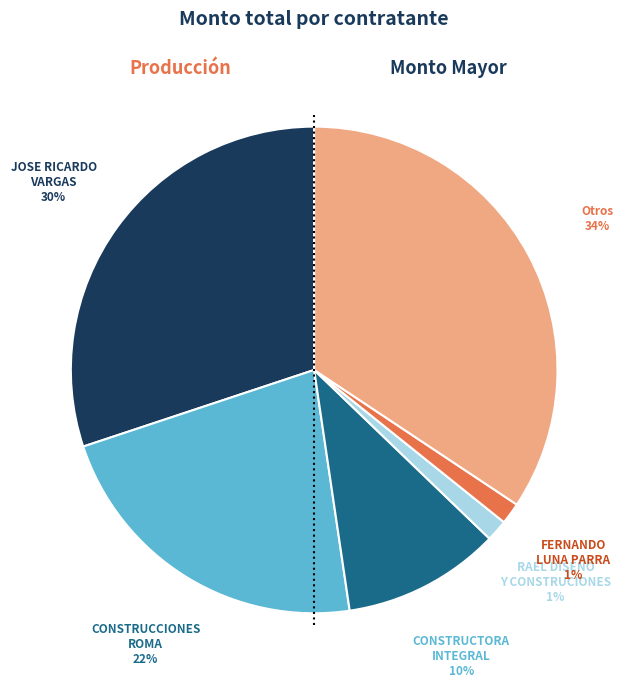

To the nearest percent, what percentage of the pie is RAEL DISEÑO Y CONSTRUCIONES?

1%